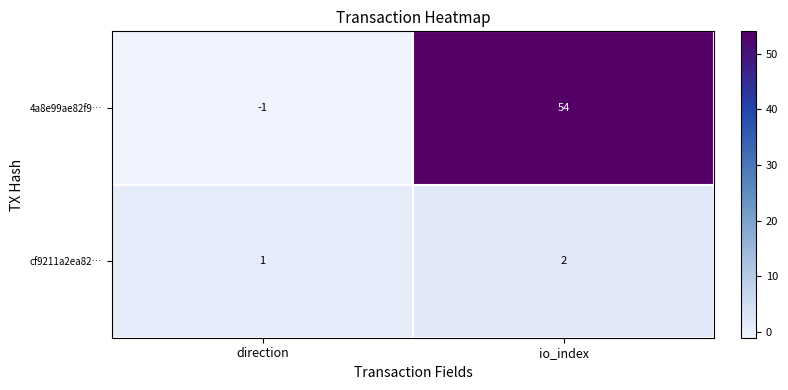

What is the sum of the 4a8e99ae82f9… values at direction and io_index?

53